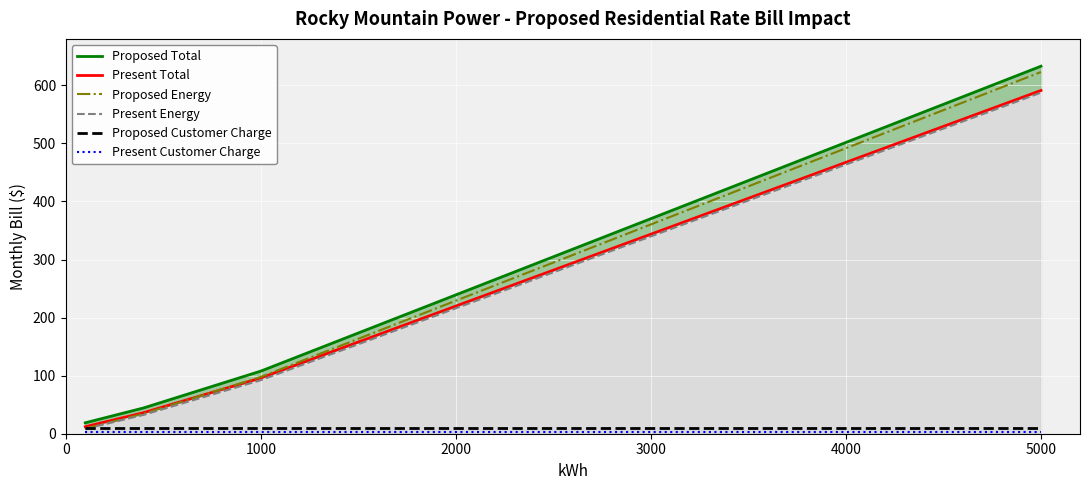

At which label is Present Energy closest to 297?

3000